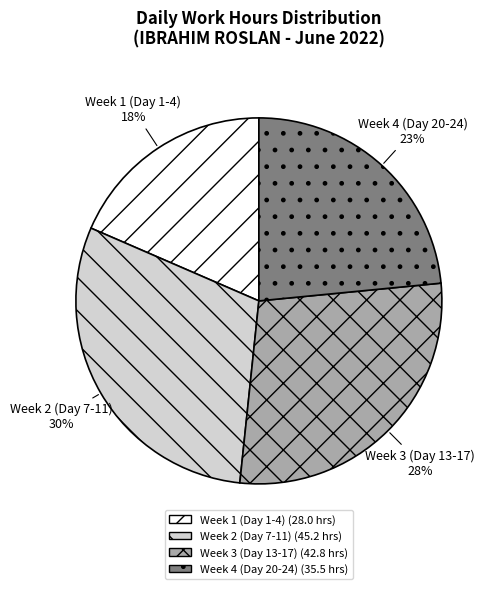

To the nearest percent, what is the average slice percentage?

25%